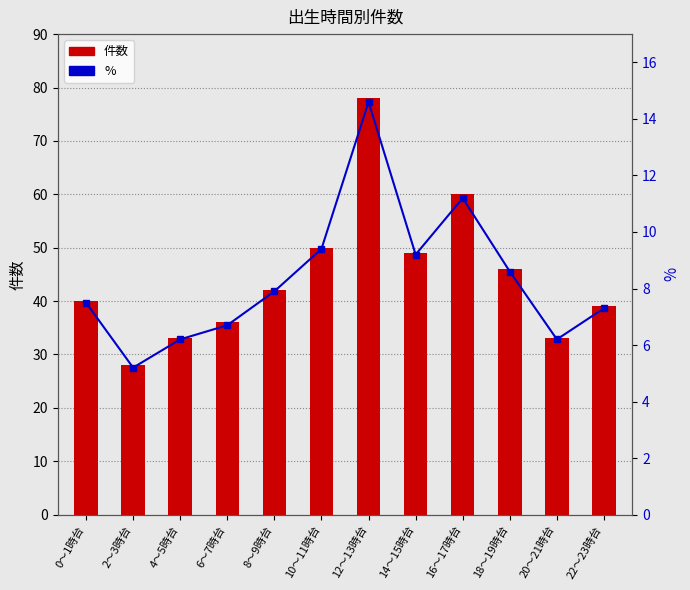

Rank the series by their maximum value, from highest to lowest.

件数, %